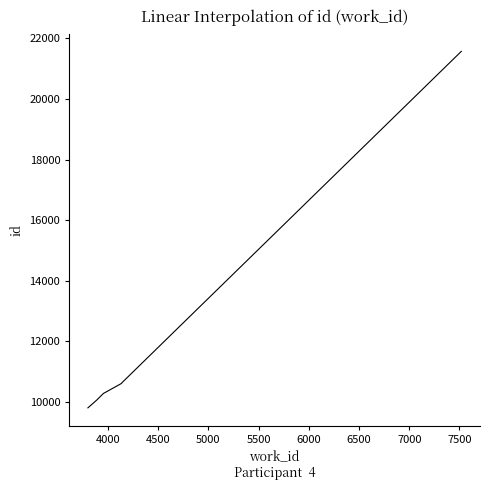

What is the greatest value displayed?

21573